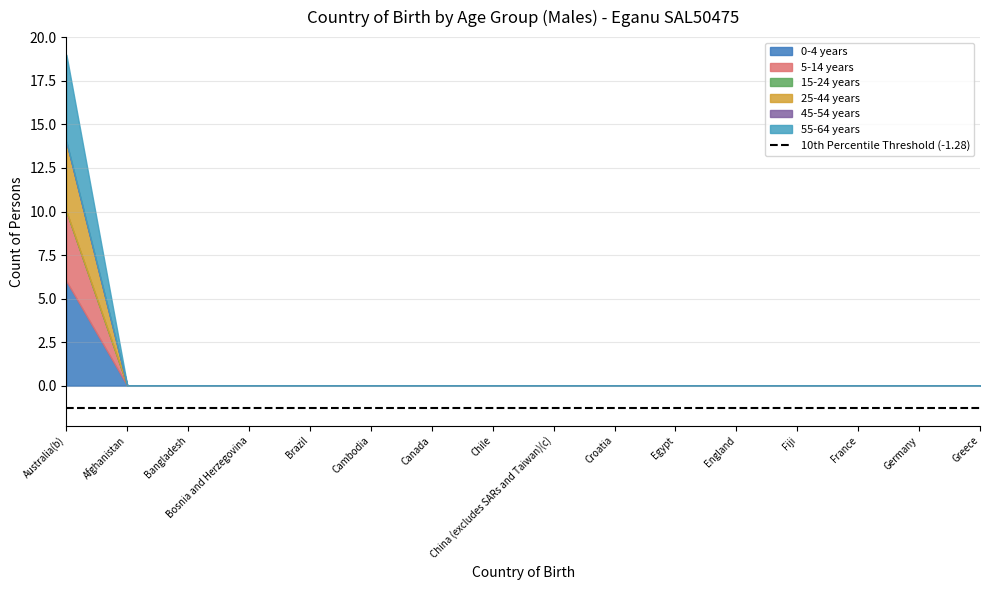

Is it true that 25-44 years equals 3 at Egypt?

False